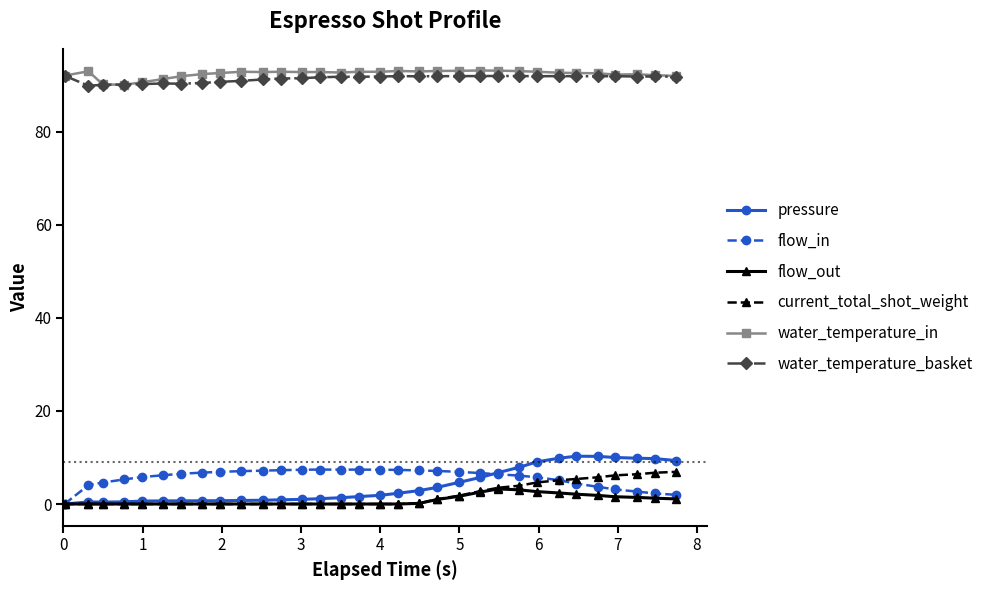

True or false: water_temperature_in and flow_in intersect in this chart.

False